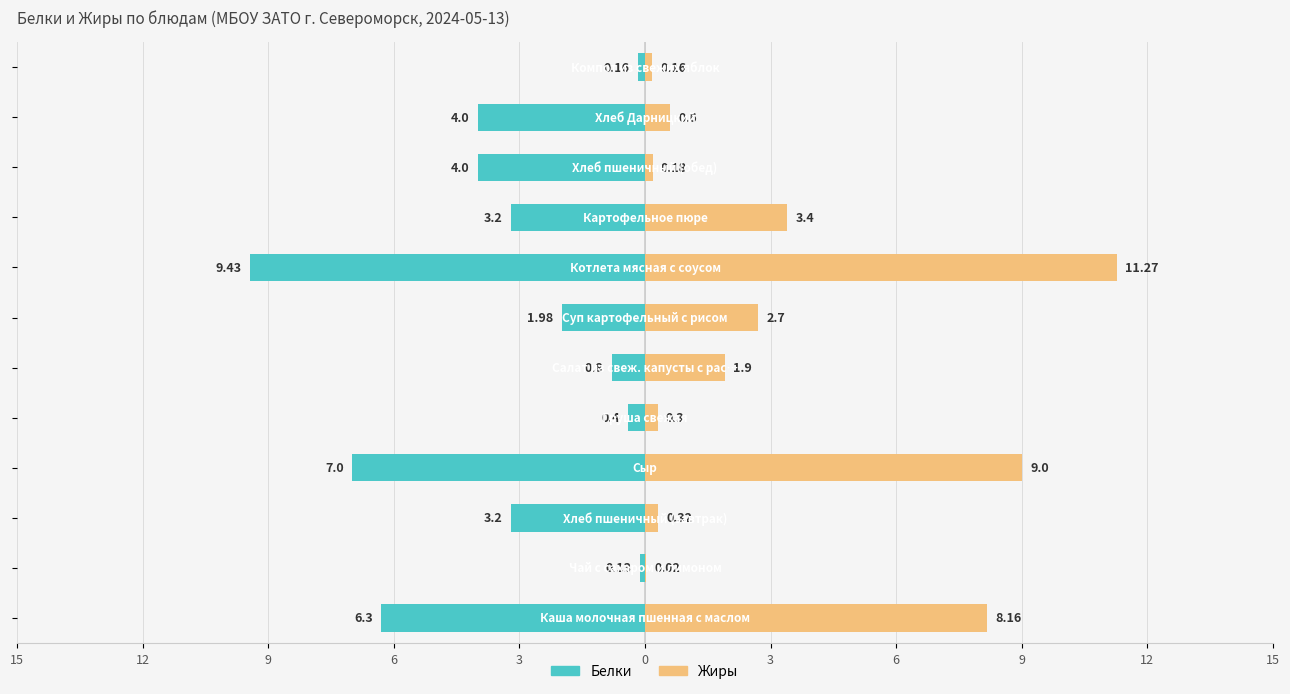

How many data points in Белки are less than -3?

7